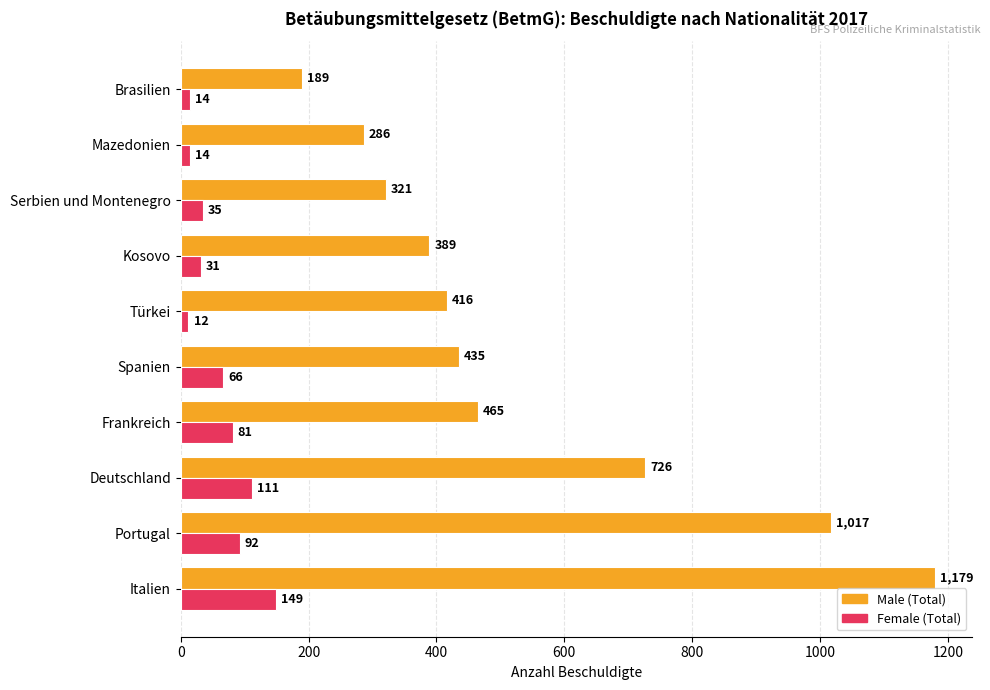

What is the maximum value for Female (Total)?

149